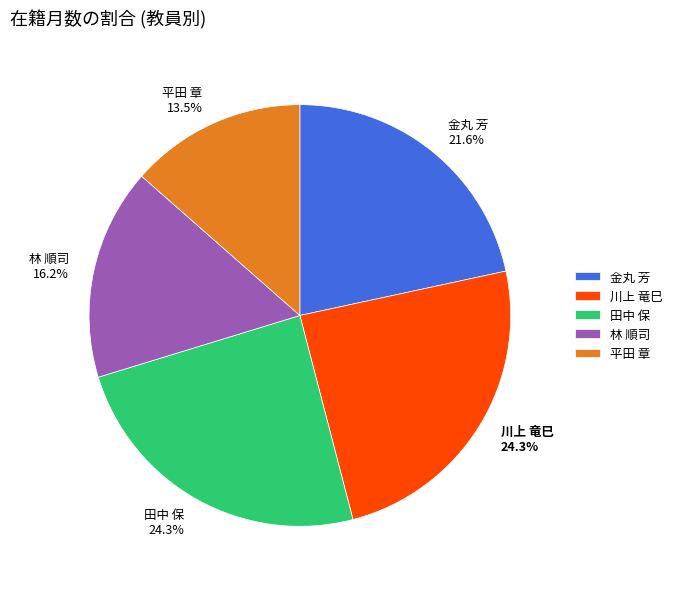

The 川上 竜巳 slice represents 24% of the pie. True or false?

True